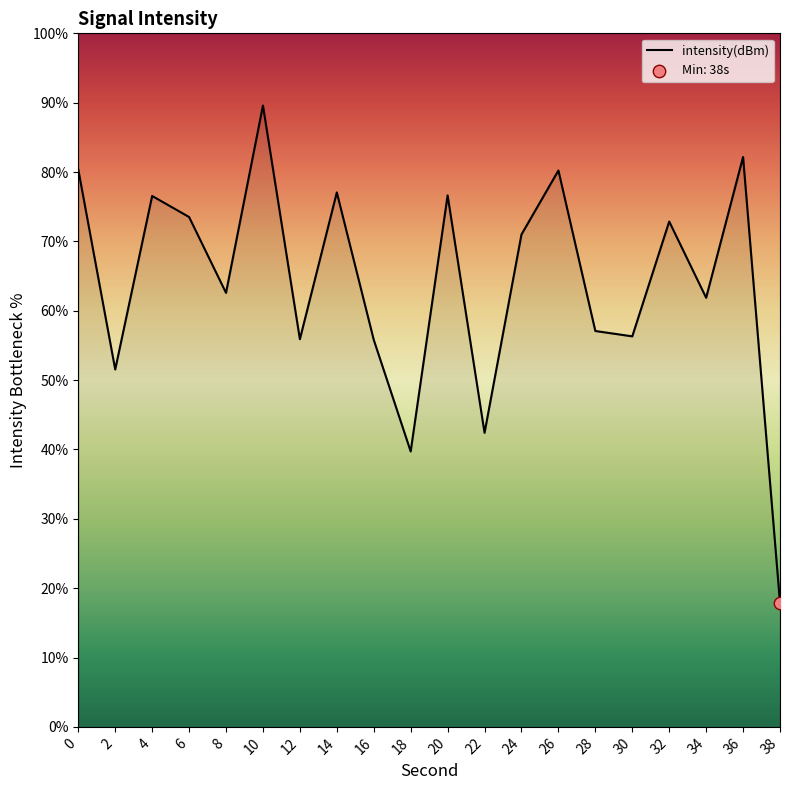

Which has a higher value, 4 or 8?

4